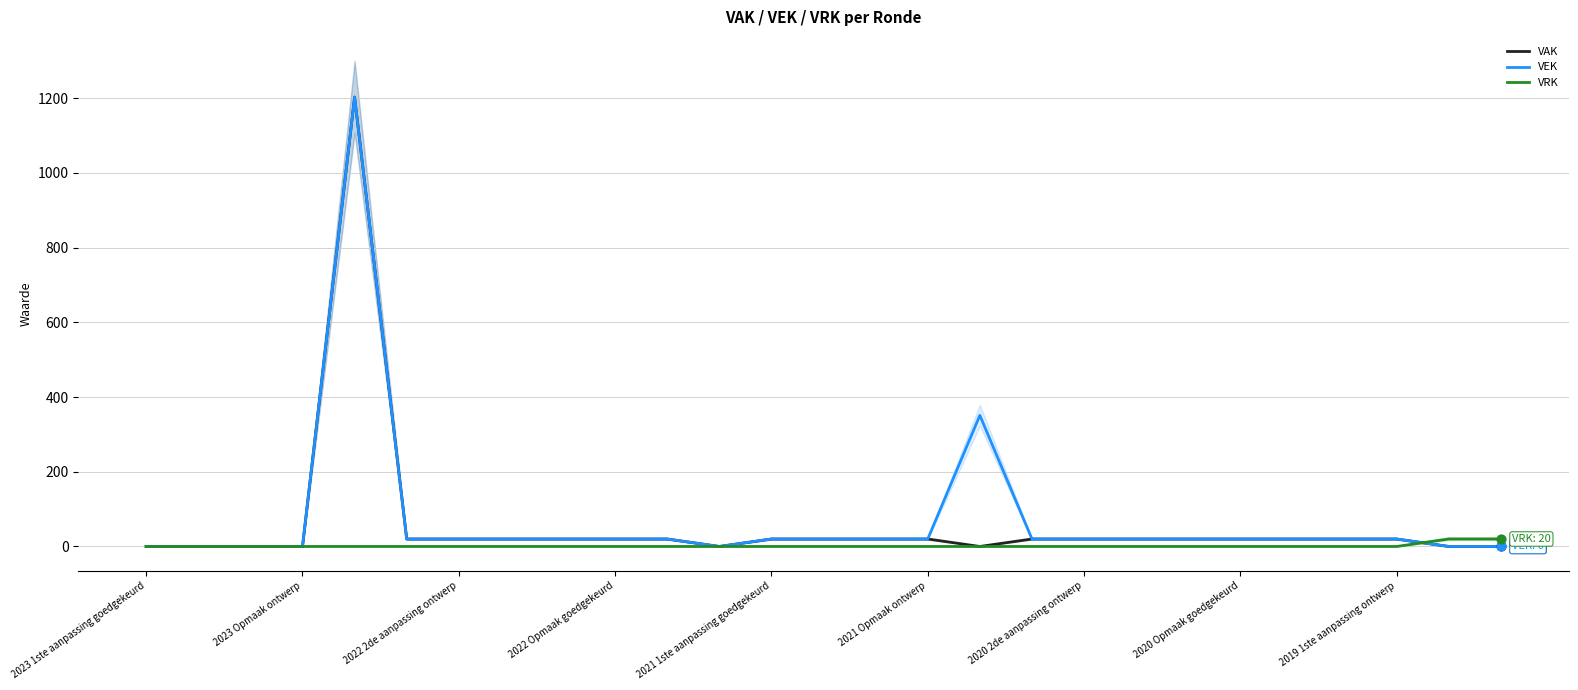

Which series contains the lowest Y value?

VAK